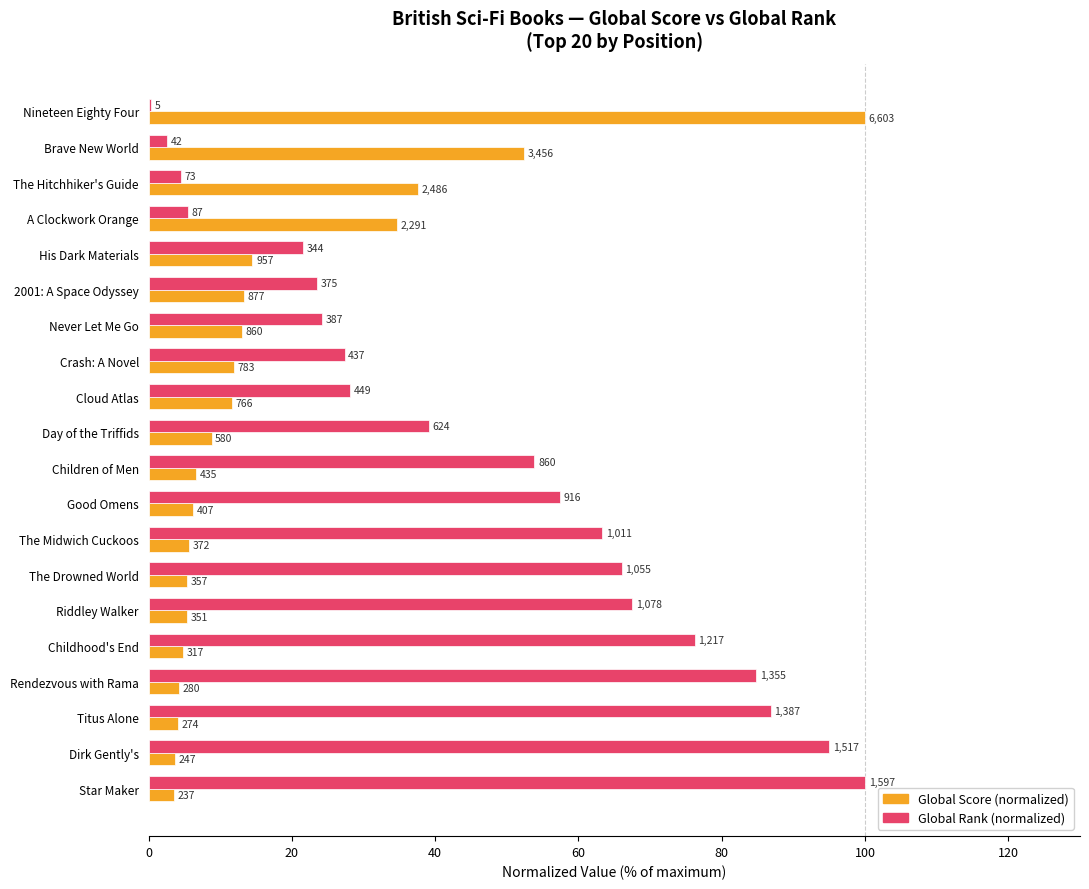

What position from the left is Never Let Me Go?

7